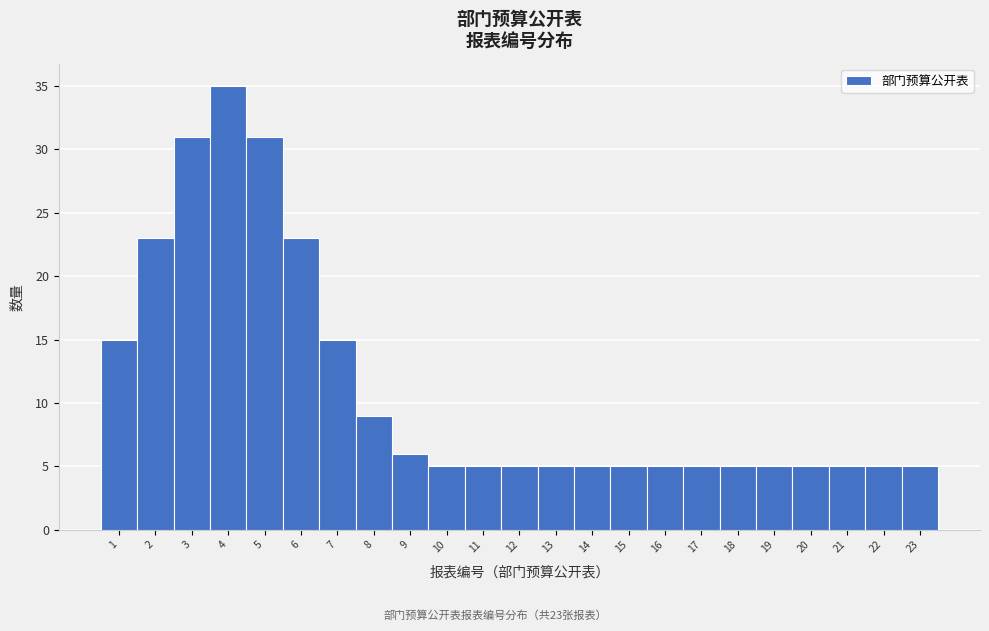

Over which range of the x-axis is the bar tallest?

3.5 to 4.5